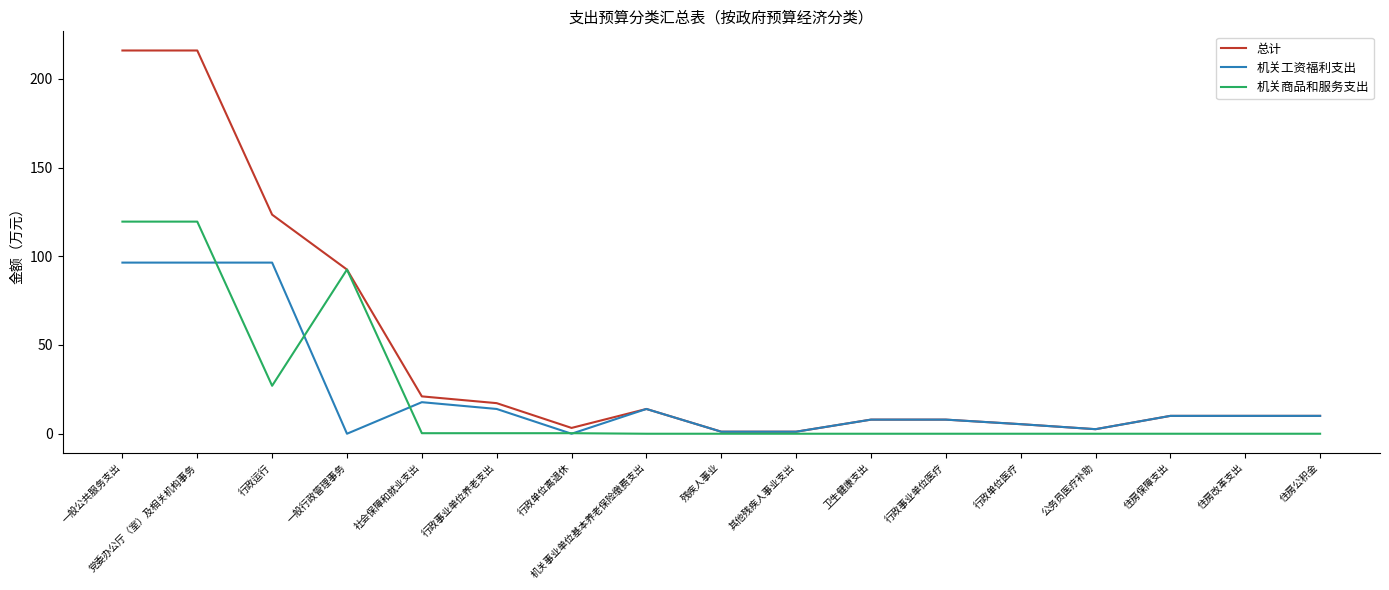

What is the maximum value for 总计?

215.9